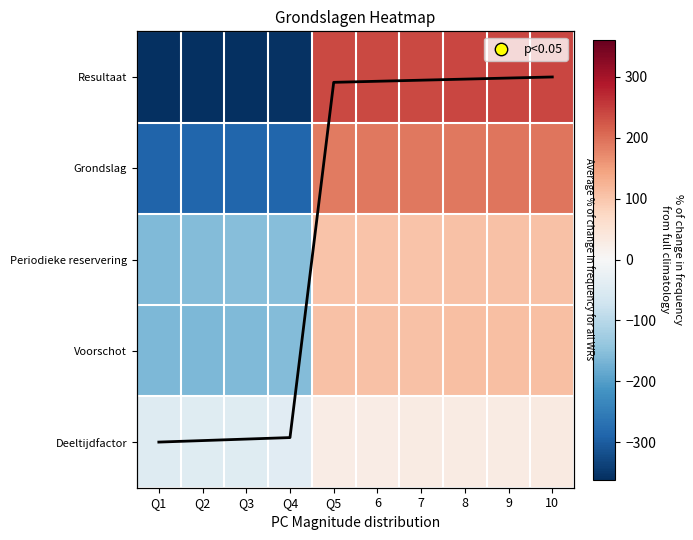

Which has a higher value, 8 or Q2?

8